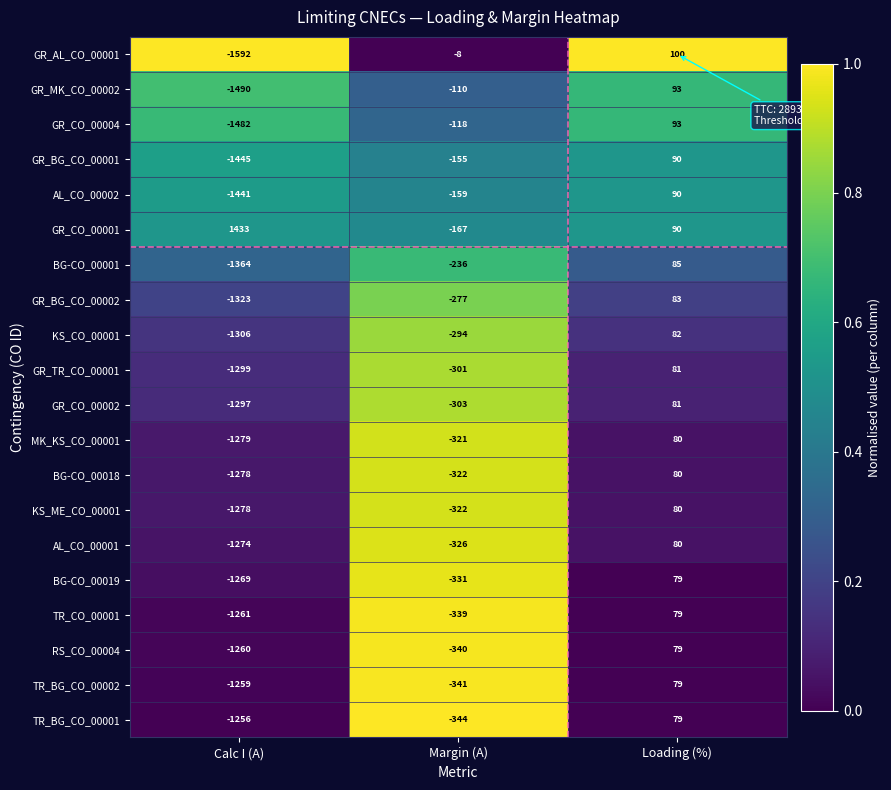

Between Calc I (A) and Margin (A), which series saw the biggest shift?

GR_CO_00001